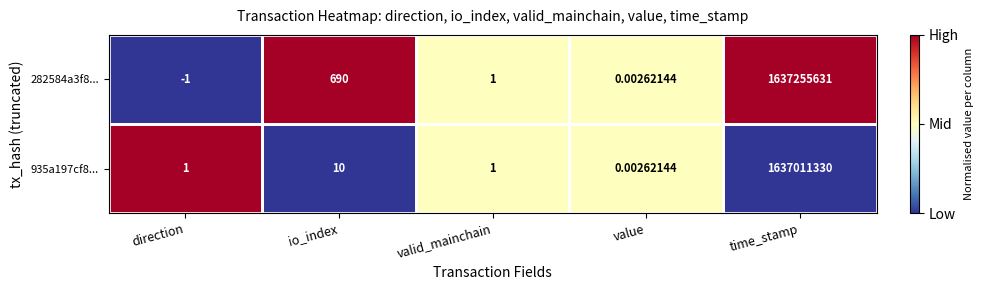

Which category has the highest value in the 935a197cf8... series?

time_stamp